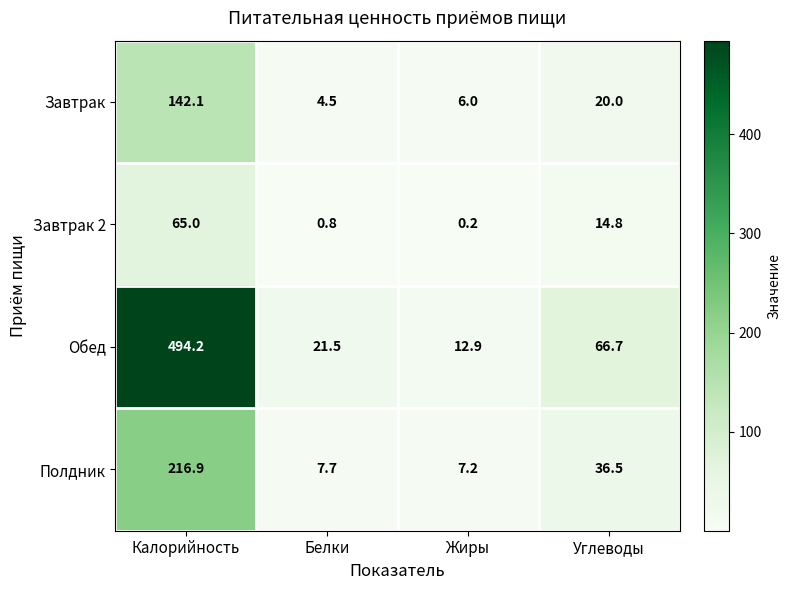

How many categories are shown in the chart?

4